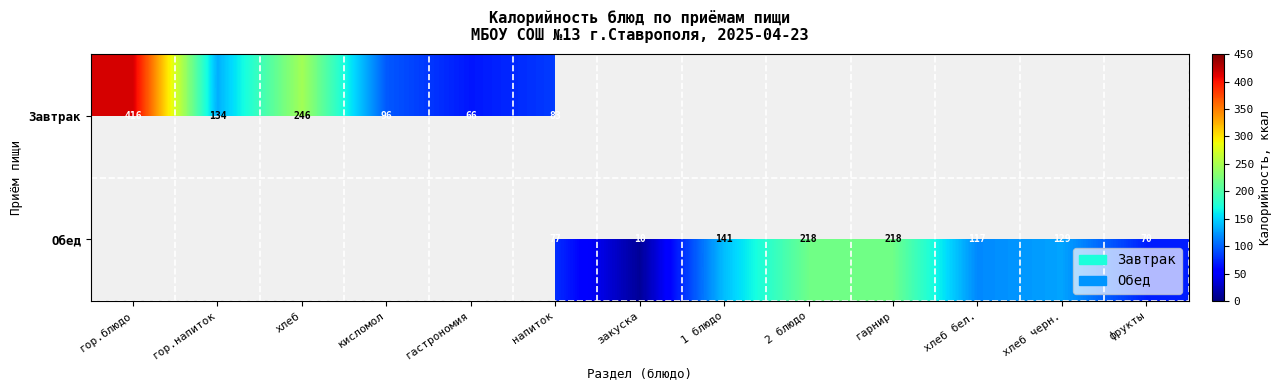

The Обед series shows 77 at напиток. True or false?

True